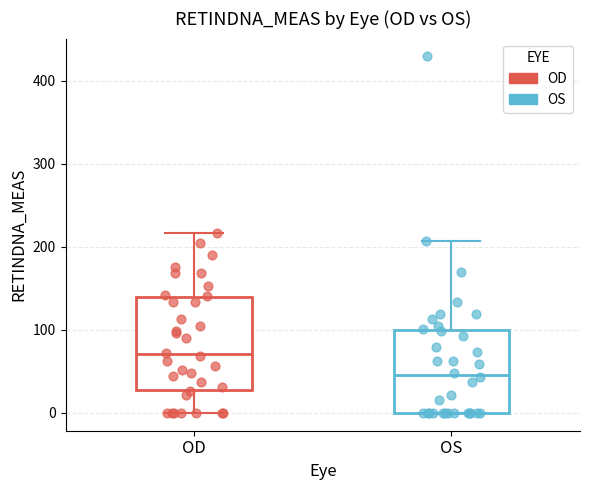

Which box's median line is the highest?

OD